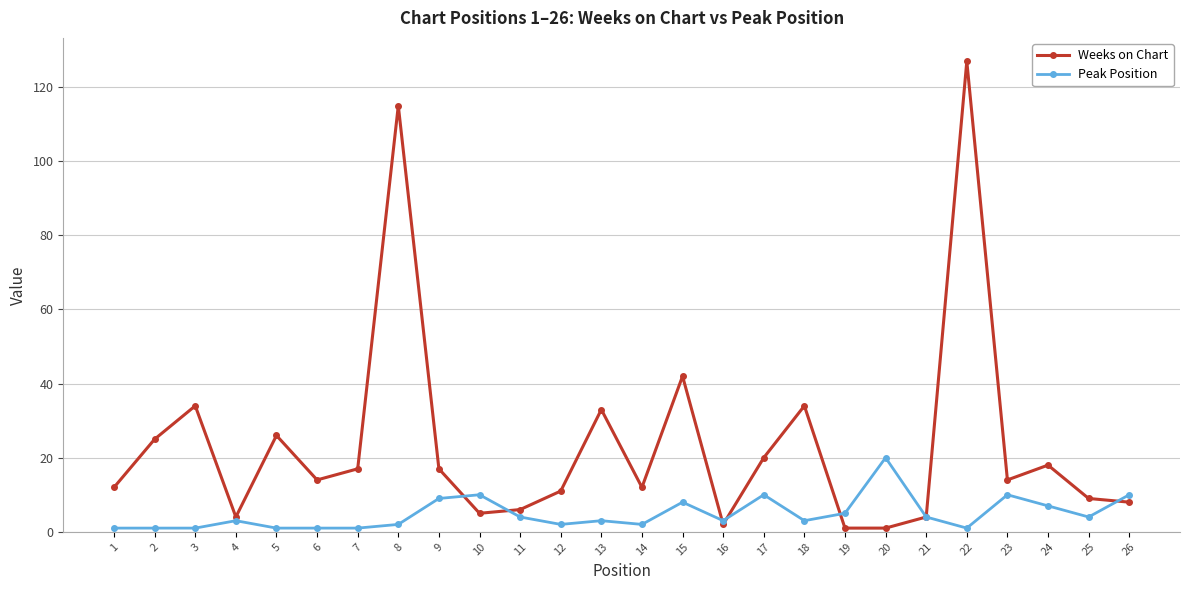

Read the Weeks on Chart value at 22, to the nearest 5.

125